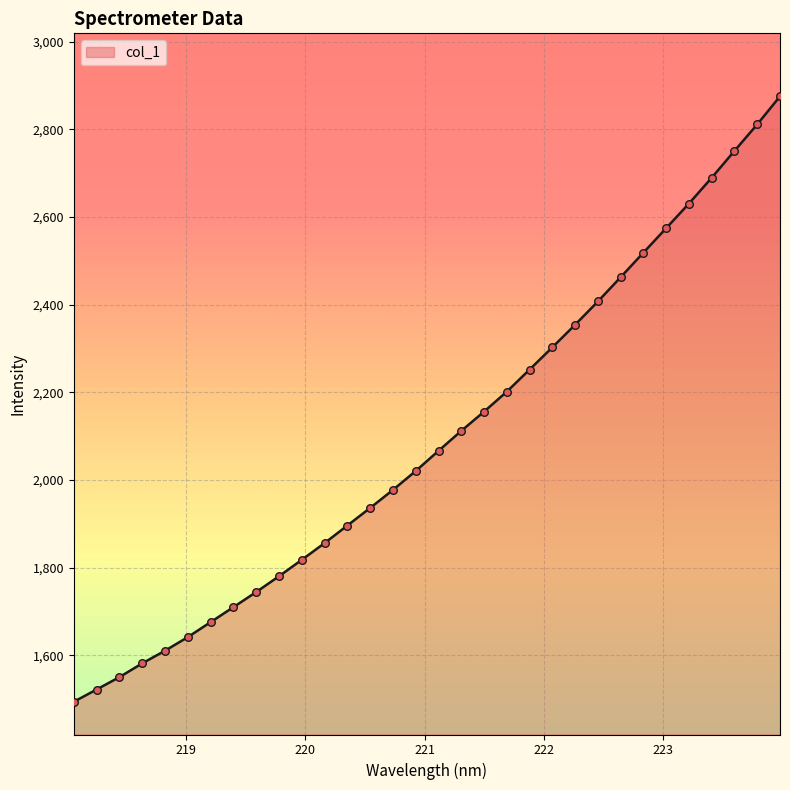

What is the difference between the maximum and minimum values?

1381.5